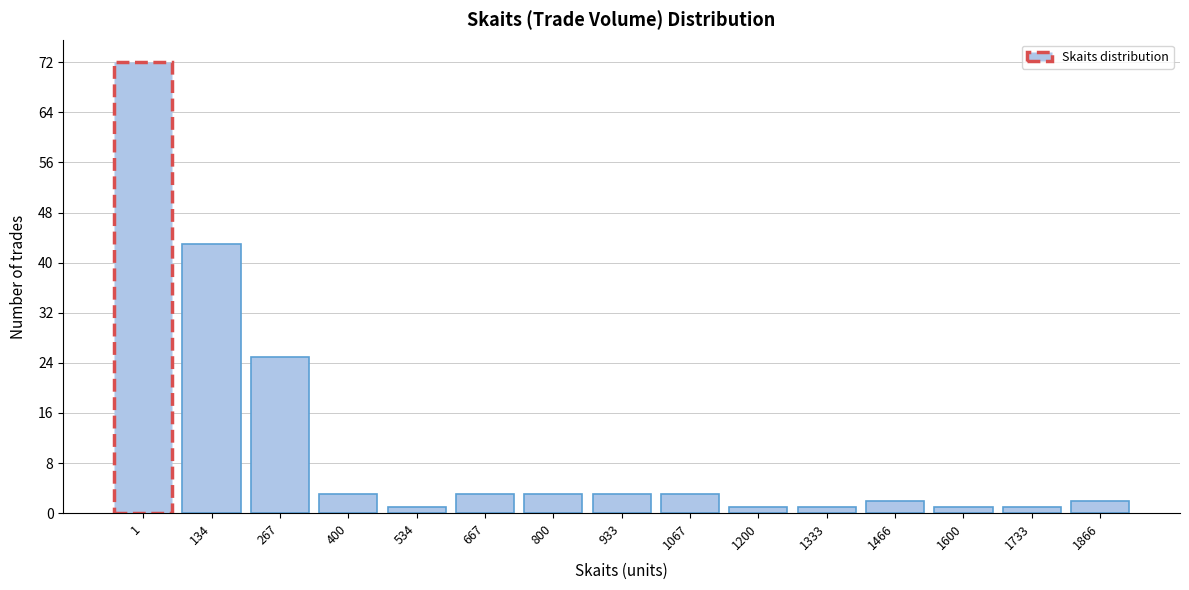

Reading left to right, what are all the values shown in this chart?

1=72	134=43	267=25	400=3	534=1	667=3	800=3	933=3	1067=3	1200=1	1333=1	1466=2	1600=1	1733=1	1866=2